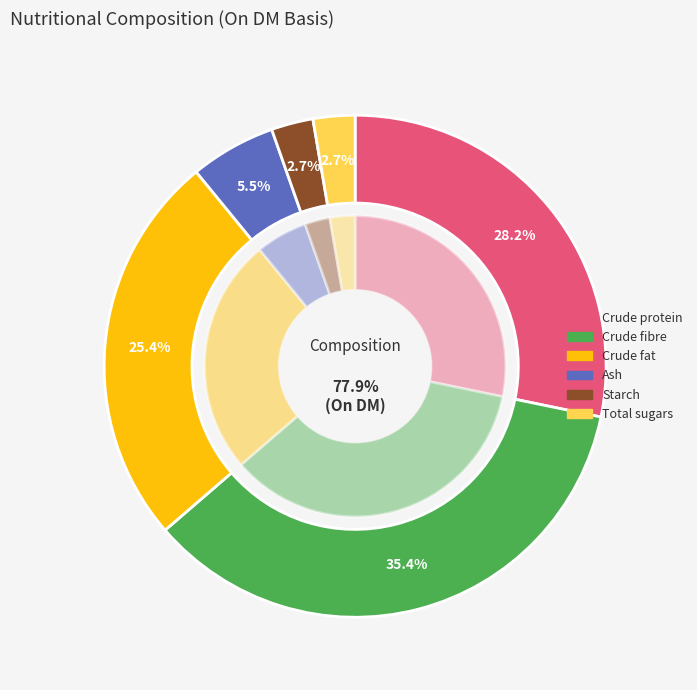

What portion of the pie excludes Total sugars?

97.3%